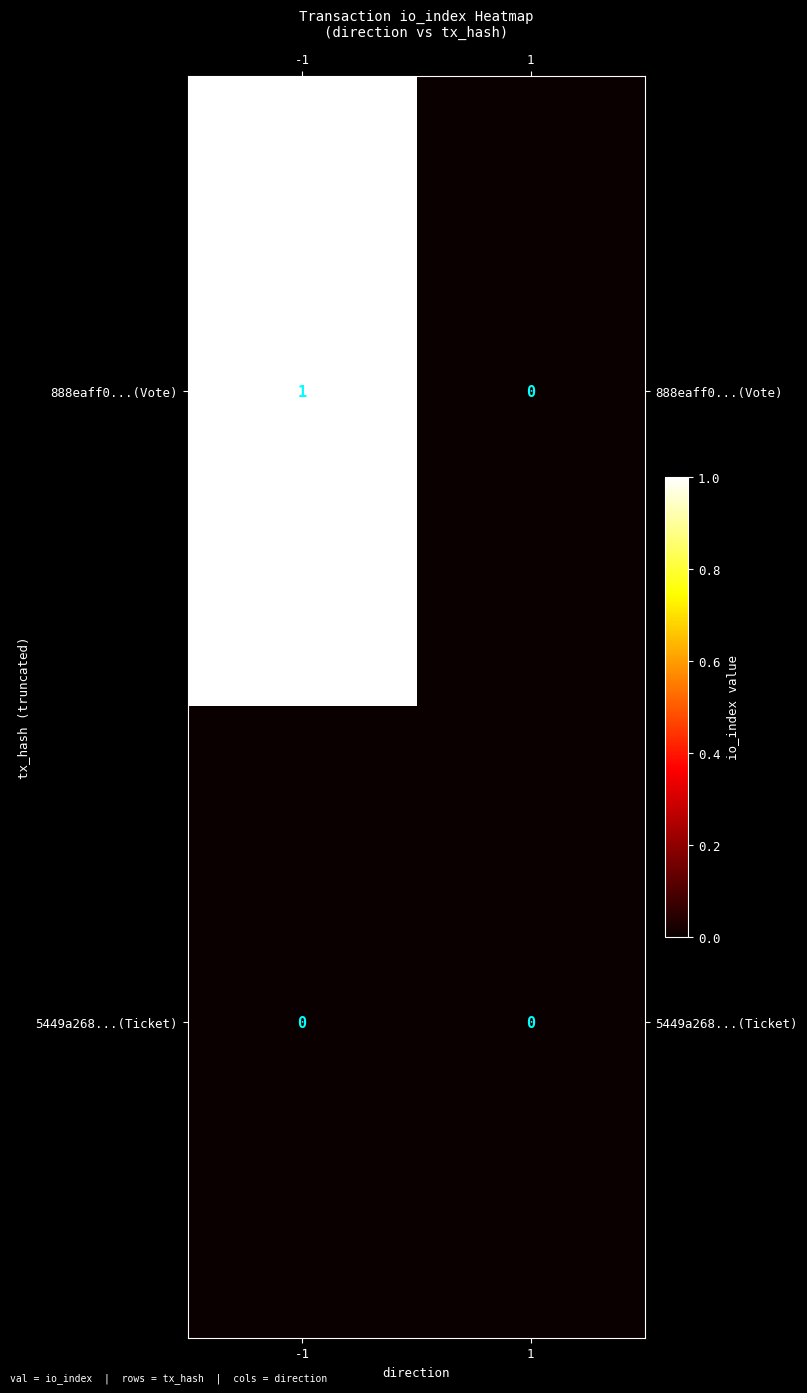

How many categories are shown in the chart?

2